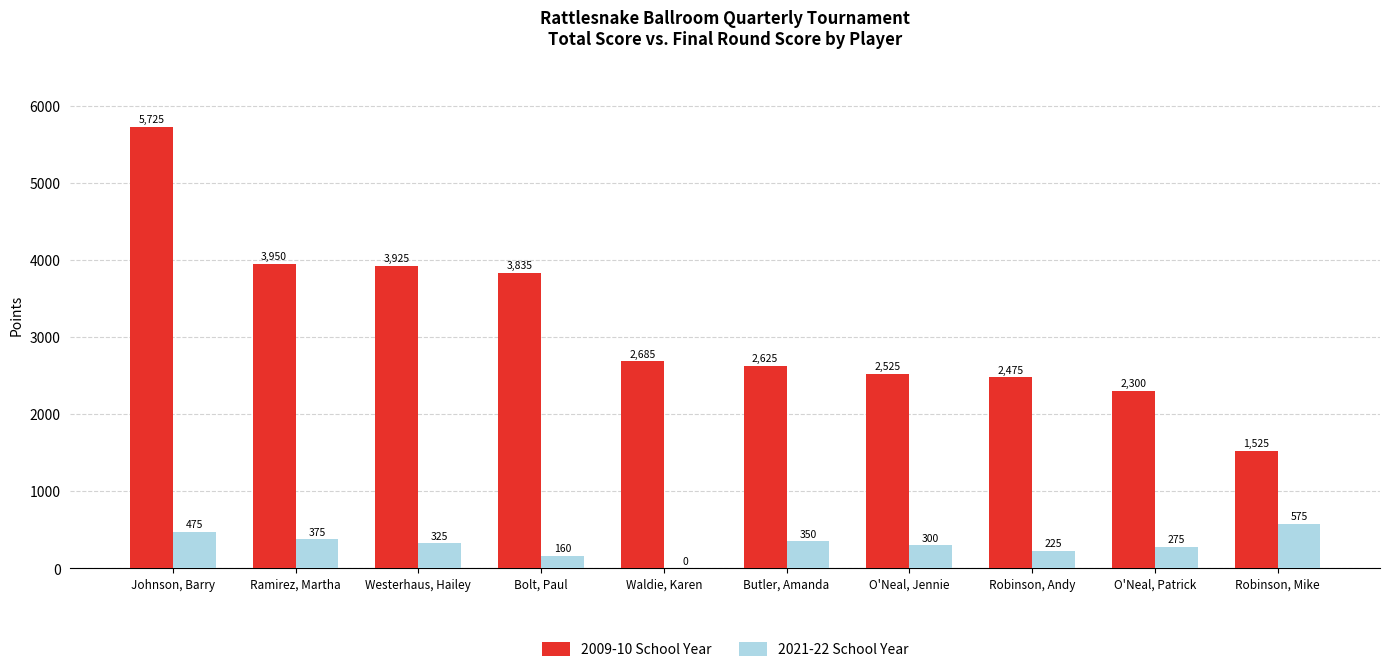

What are all the series names shown in the legend?

2009-10 School Year, 2021-22 School Year